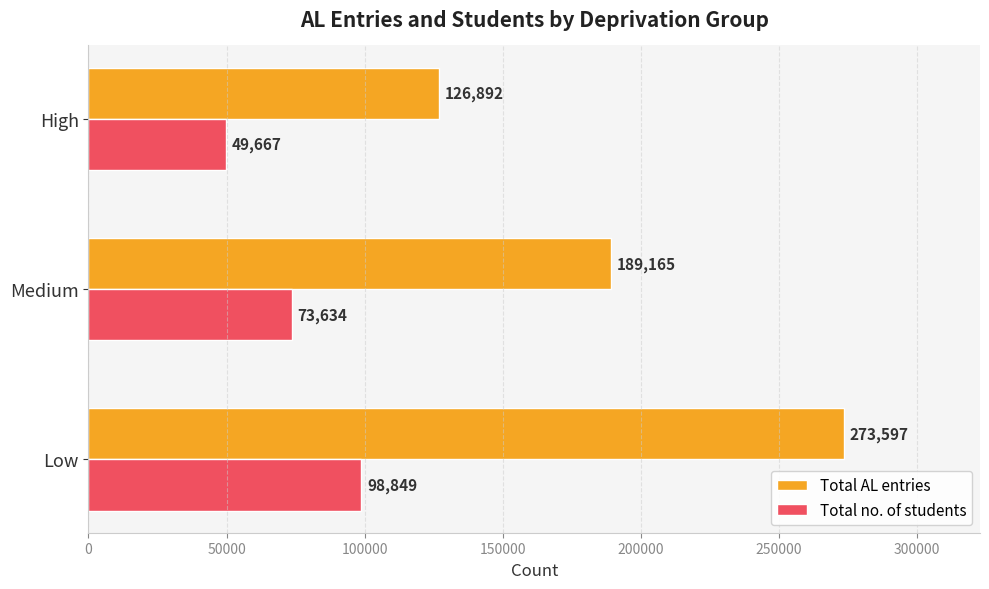

Which series has the largest range (max minus min)?

Total AL entries